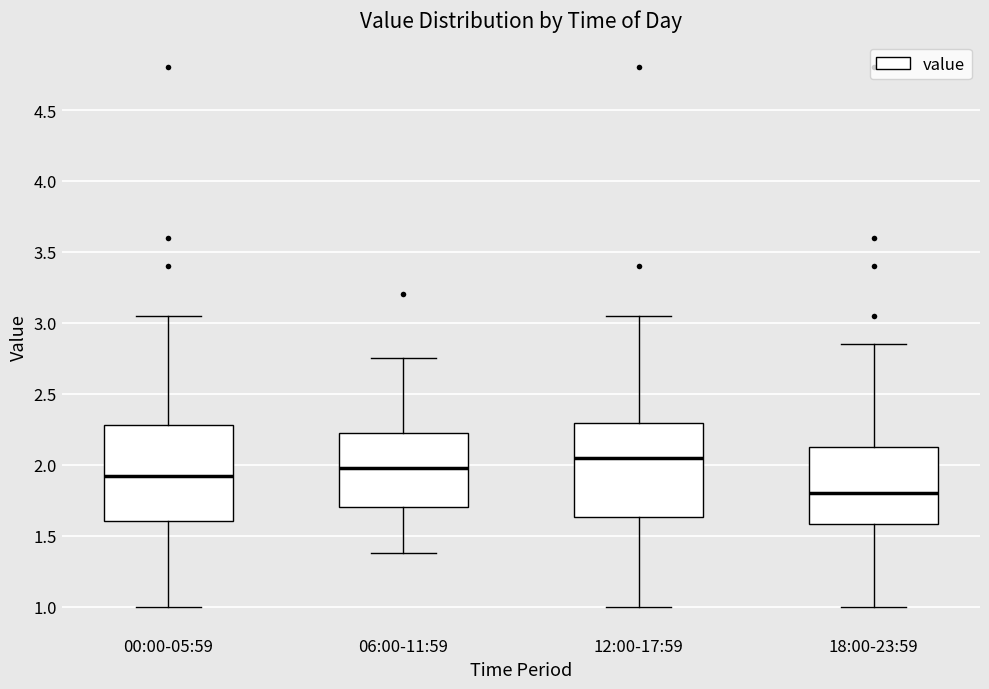

Reading left to right, transcribe this box plot: for each box, give where its median line is, the range the box spans, and where its two whiskers end, as read against the y-axis. The values are not printed on the chart, so give them approximately, as read against the axis.

00:00-05:59: median 1.90, box 1.60 to 2.30, whiskers 1.00 to 3.05
06:00-11:59: median 2.00, box 1.70 to 2.25, whiskers 1.40 to 2.75
12:00-17:59: median 2.05, box 1.65 to 2.30, whiskers 1.00 to 3.05
18:00-23:59: median 1.80, box 1.60 to 2.15, whiskers 1.00 to 2.85